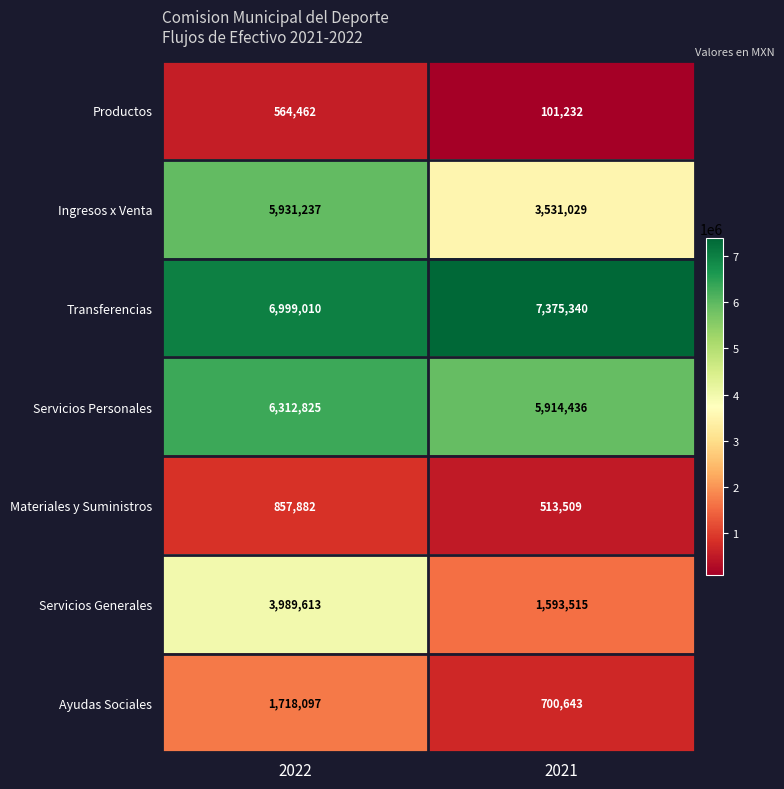

Is it true that Productos equals 46767 at 2021?

False